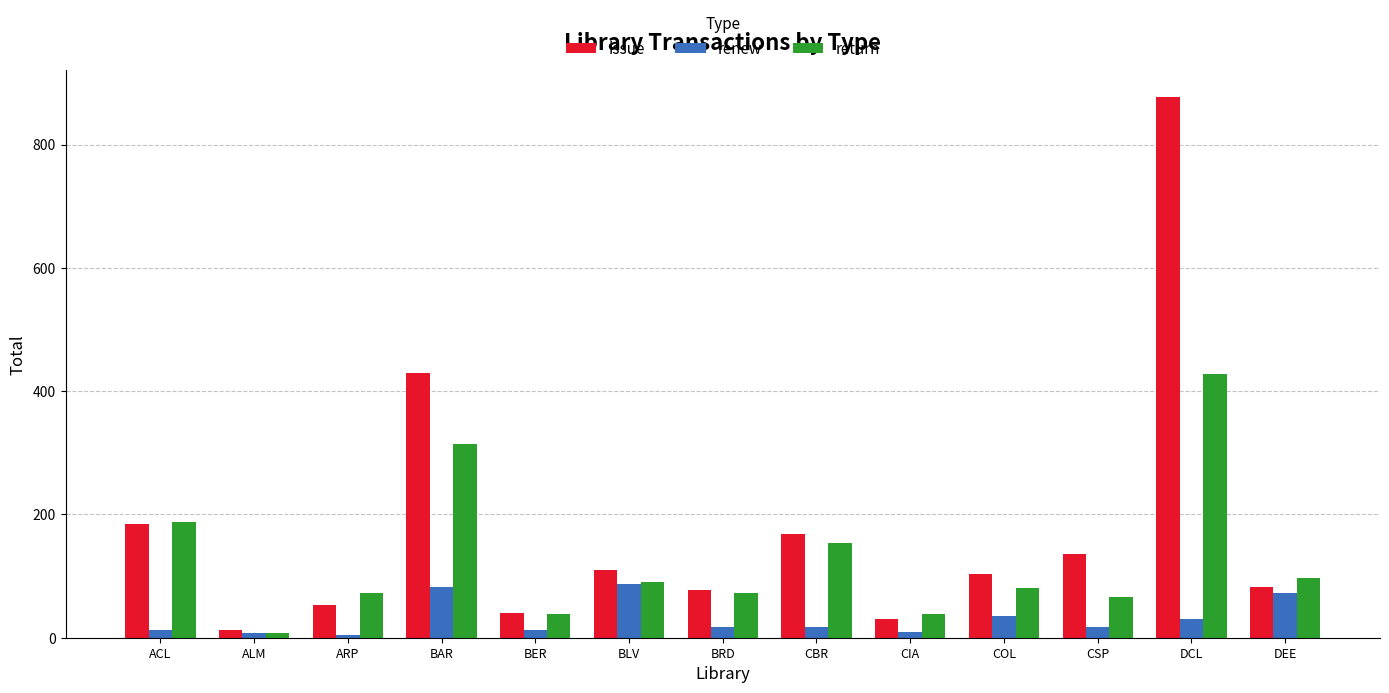

How many bars are there in each group?

3